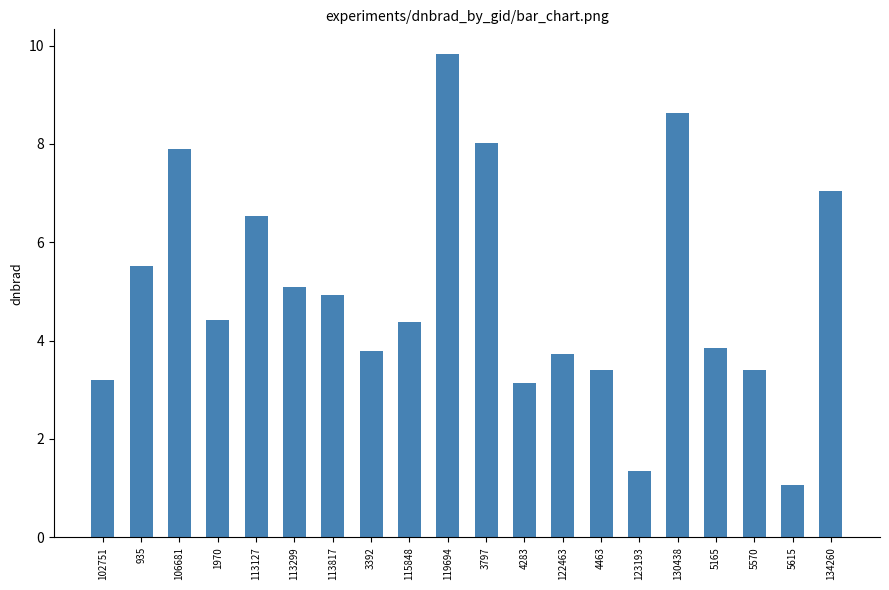

What is the value of the 18th bar from the left?

3.4